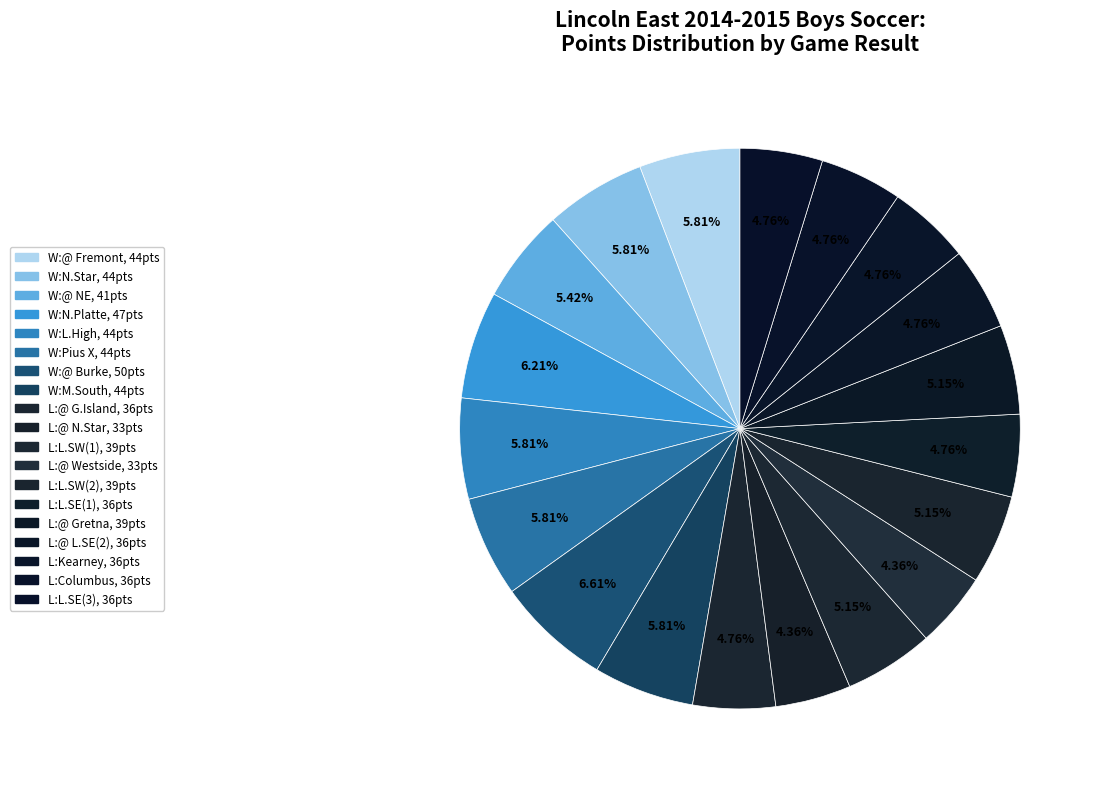

Which slice is the smallest?

Lincoln North Star